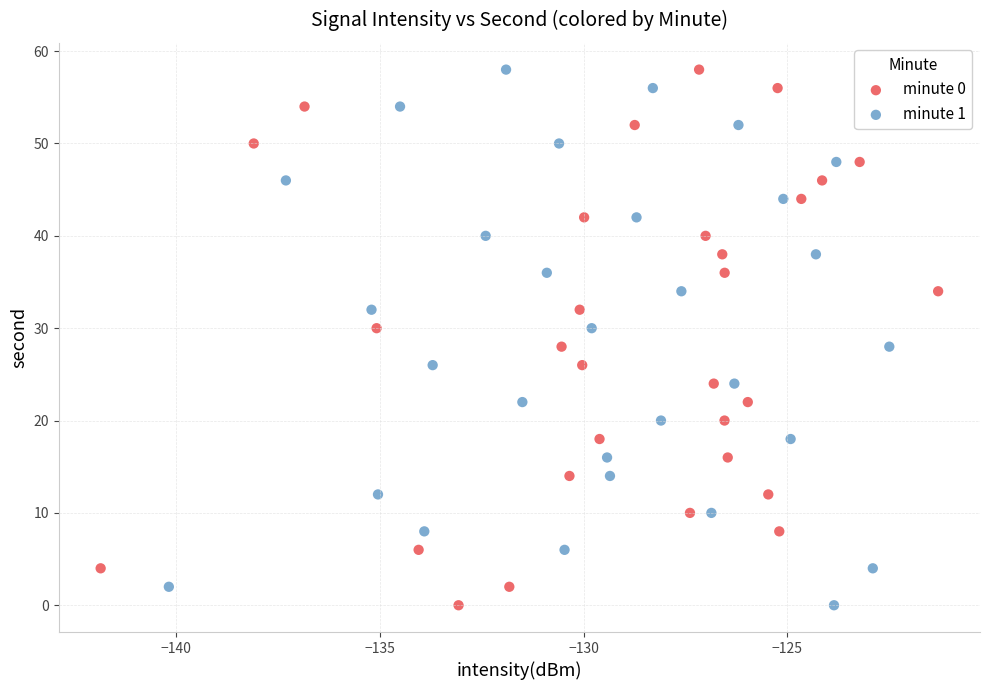

What are all the series names shown in the legend?

minute 0, minute 1